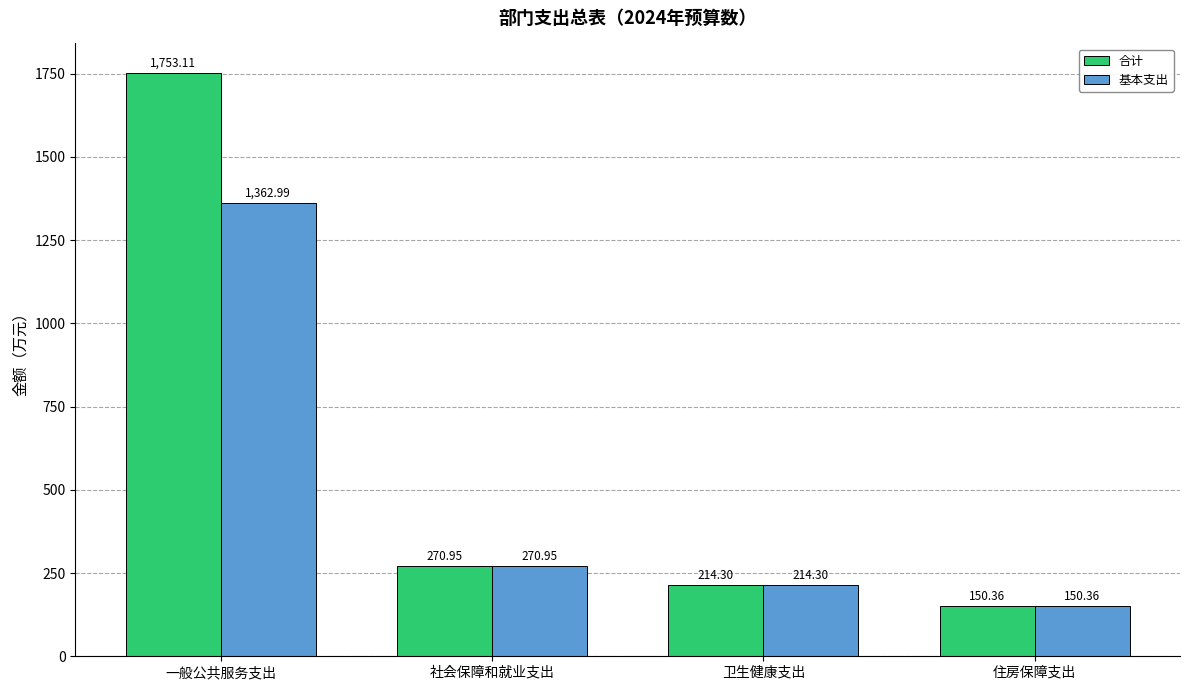

At how many categories does at least one series exceed 972?

1